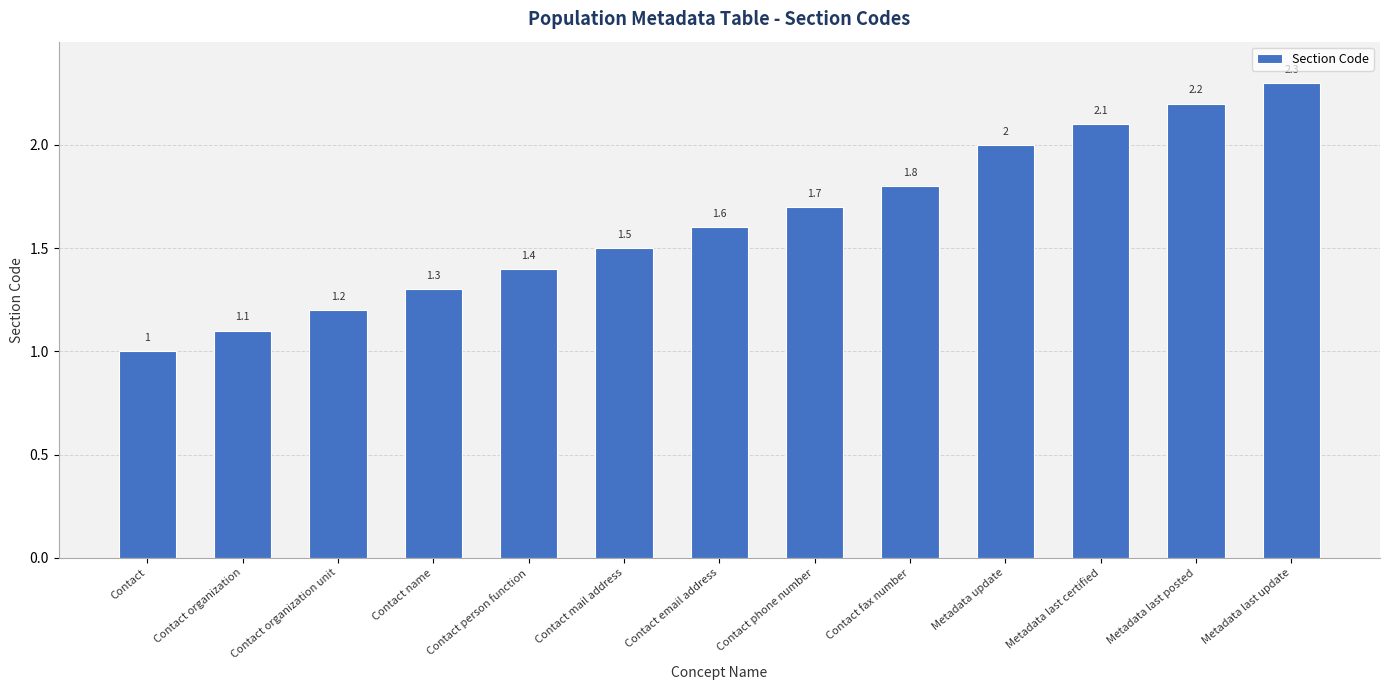

Where is the data nearest to the value 1?

Contact